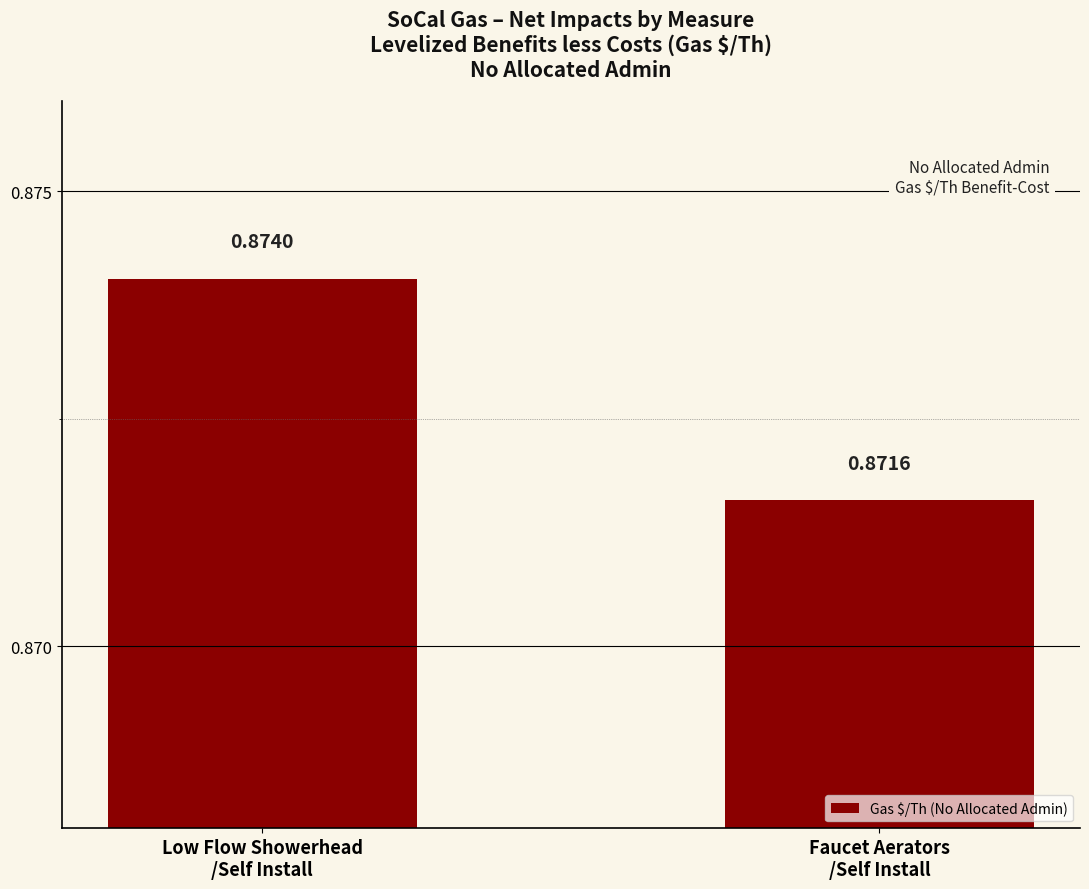

What is the sum of all values?

1.7